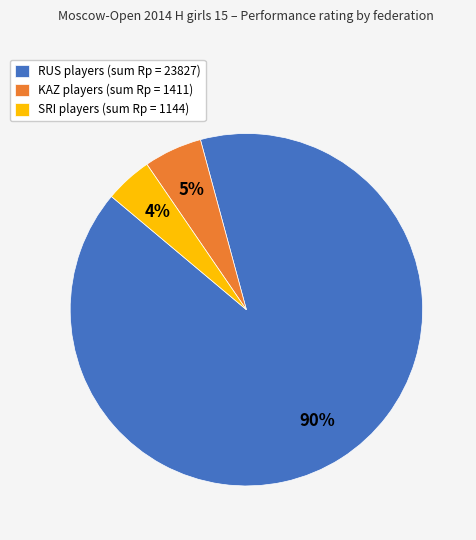

How many slices are in this pie chart?

3